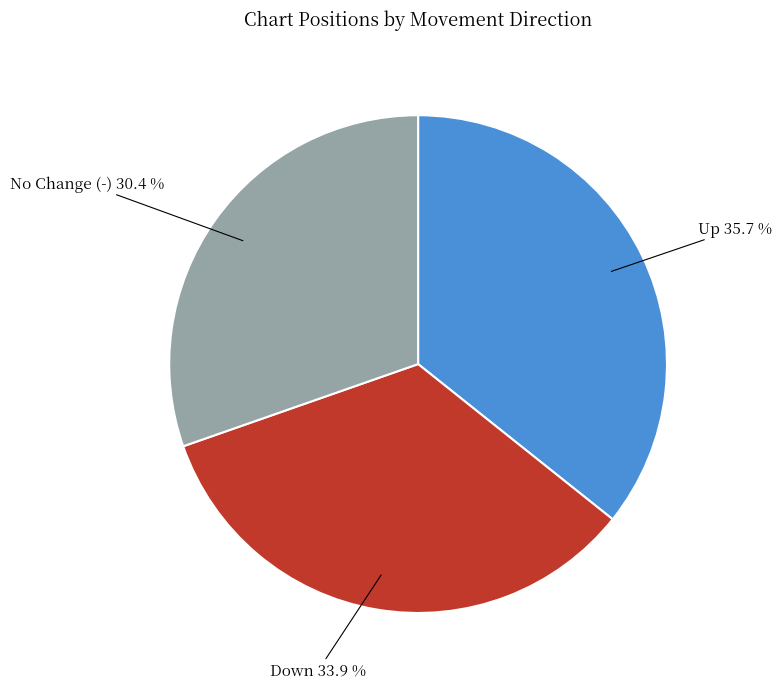

Which slice is the largest?

Up